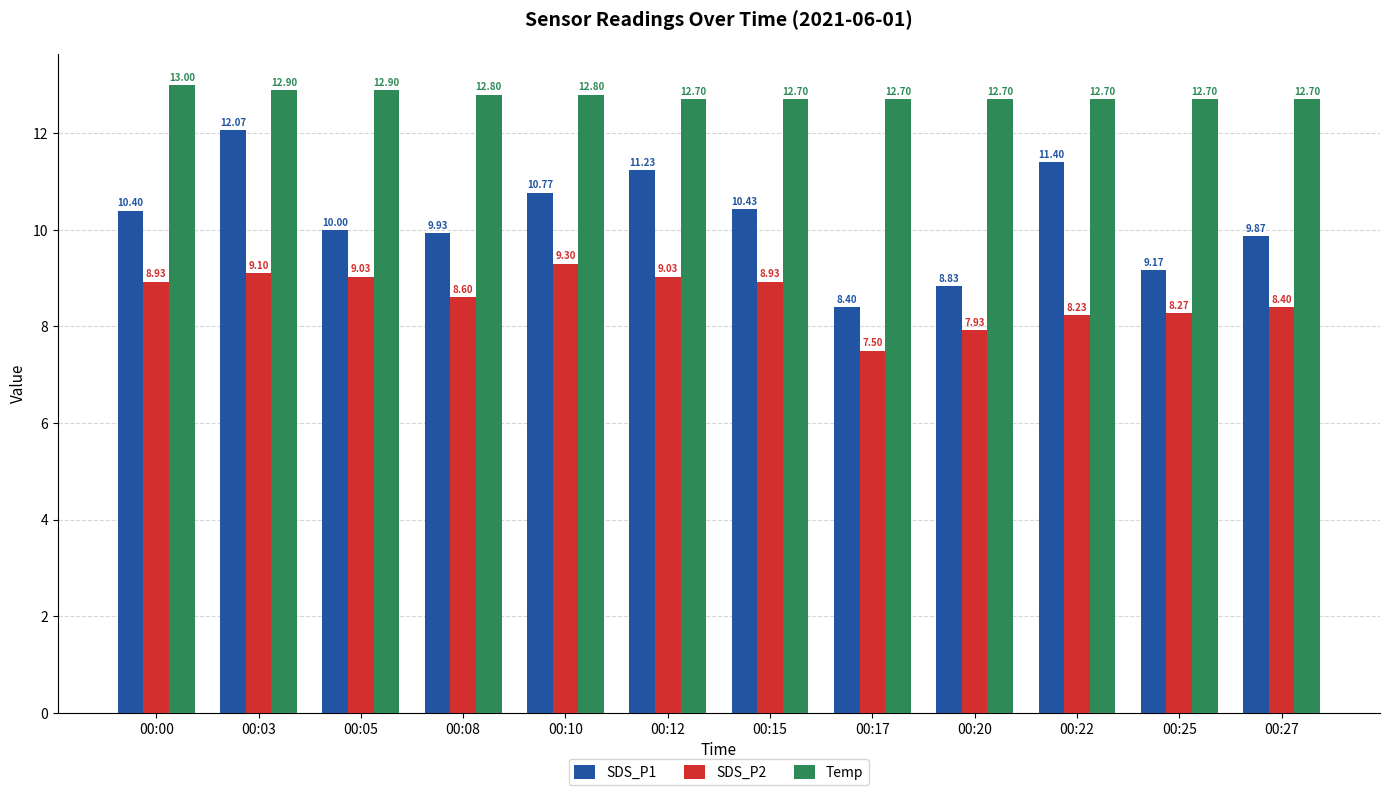

Reading left to right, list all the values displayed in this chart.

SDS_P1: 10.4	12.1	10.0	9.9	10.8	11.2	10.4	8.4	8.8	11.4	9.2	9.9
SDS_P2: 8.9	9.1	9.0	8.6	9.3	9.0	8.9	7.5	7.9	8.2	8.3	8.4
Temp: 13.0	12.9	12.9	12.8	12.8	12.7	12.7	12.7	12.7	12.7	12.7	12.7